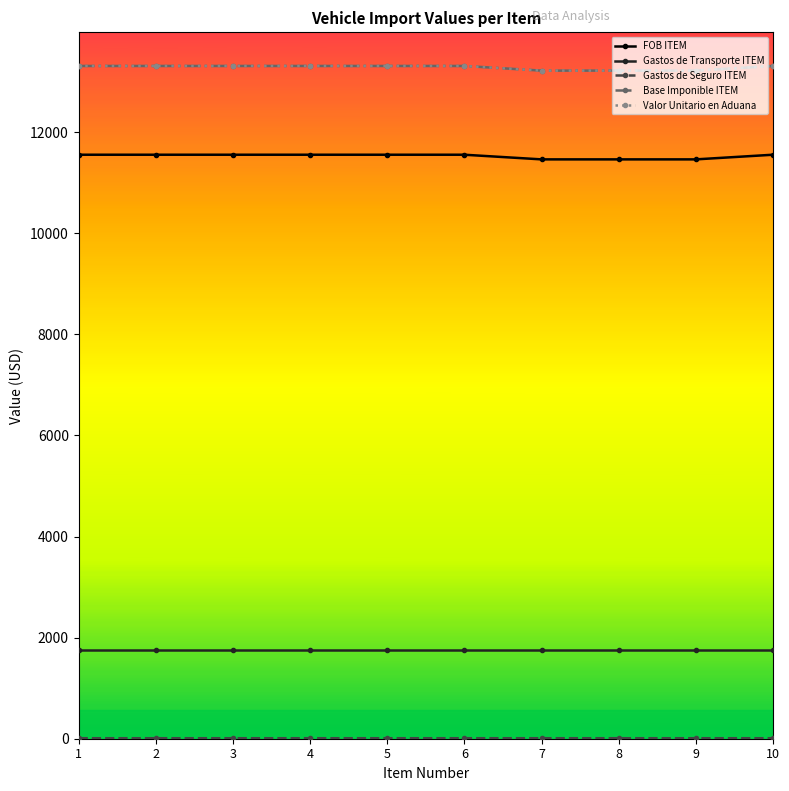

What is the value of the Valor Unitario en Aduana point at the 7th from the left?

13219.9